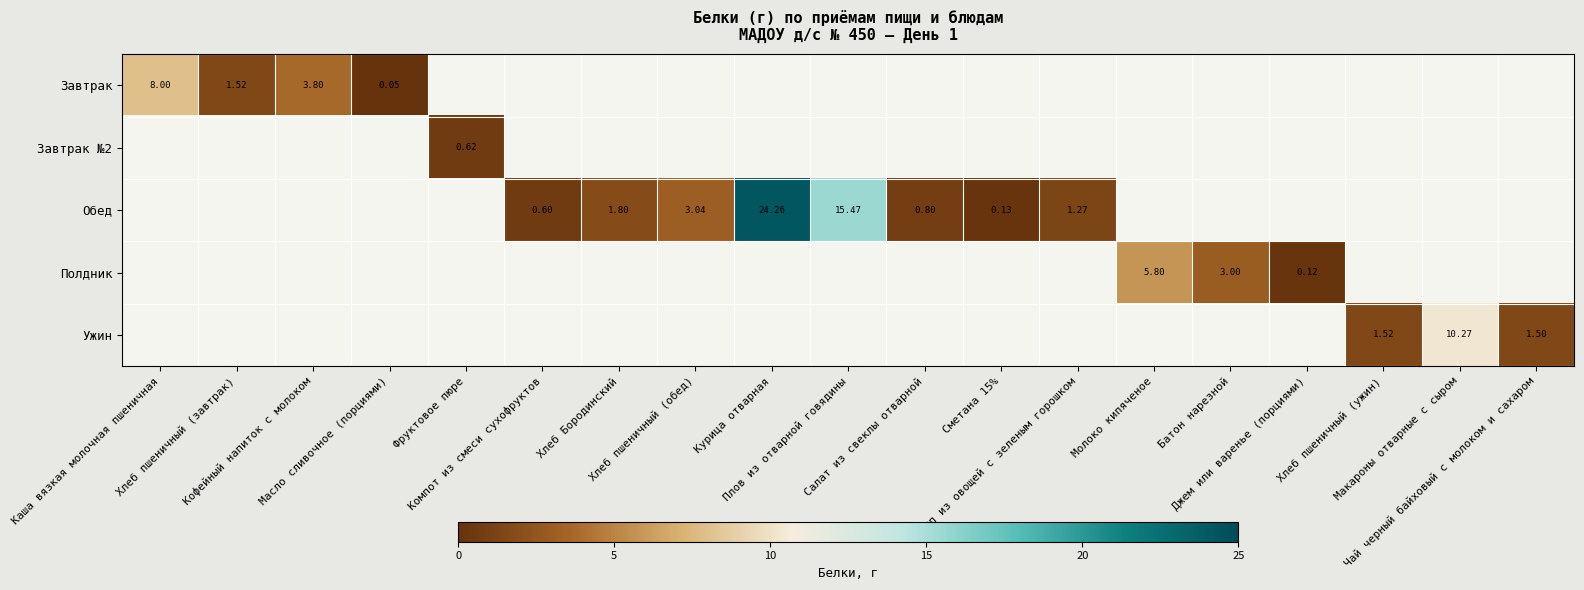

Where is Завтрак nearest to the value 4?

Кофейный напиток с молоком